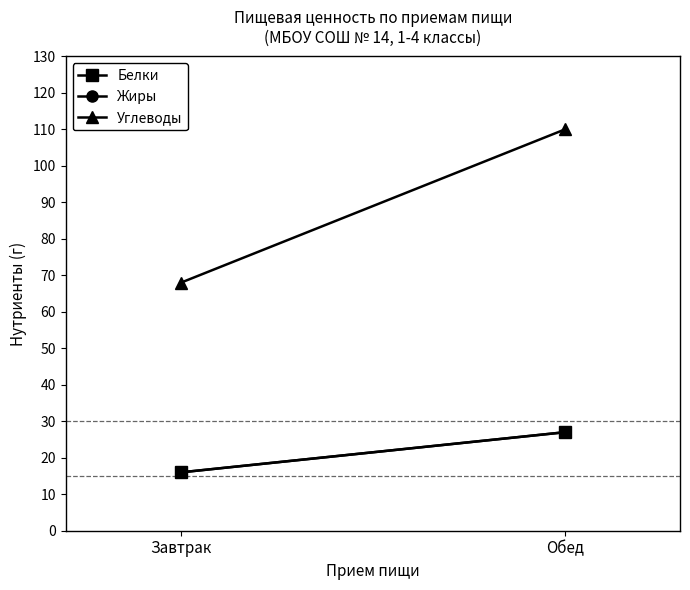

The value of Жиры at Обед is 39. True or false?

False